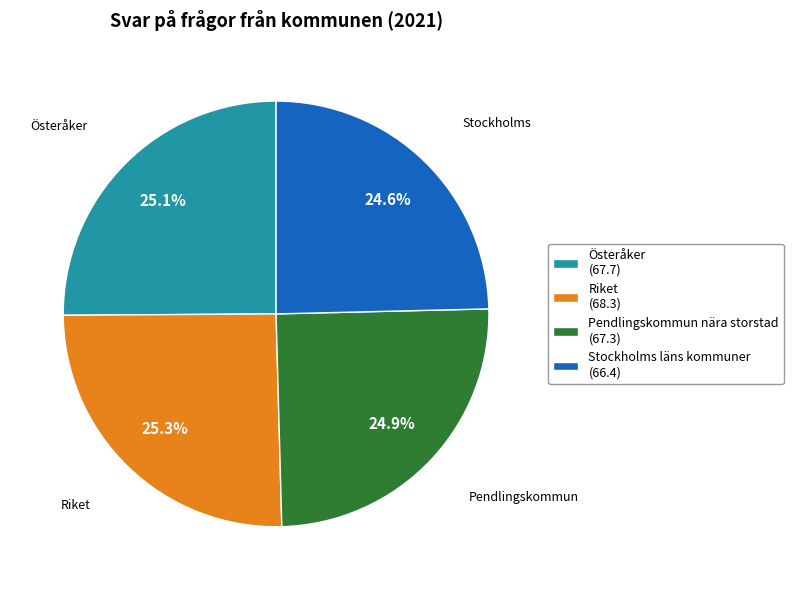

Approximately how many times larger is the value at Riket compared to Pendlingskommun nära storstad?

1.0